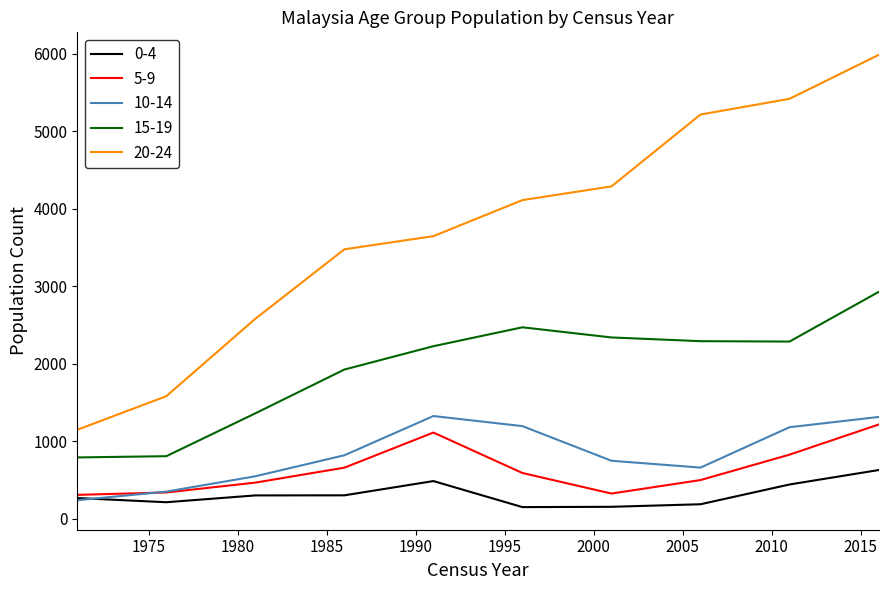

Count the number of categories in the chart.

10